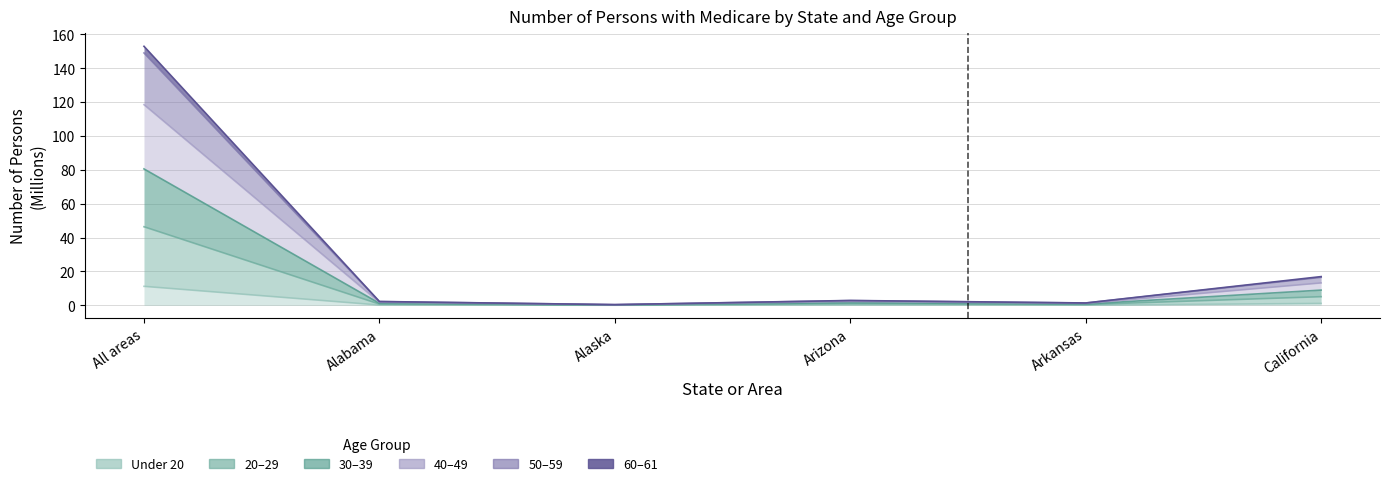

True or false: 20-29 and 40-49 intersect in this chart.

False